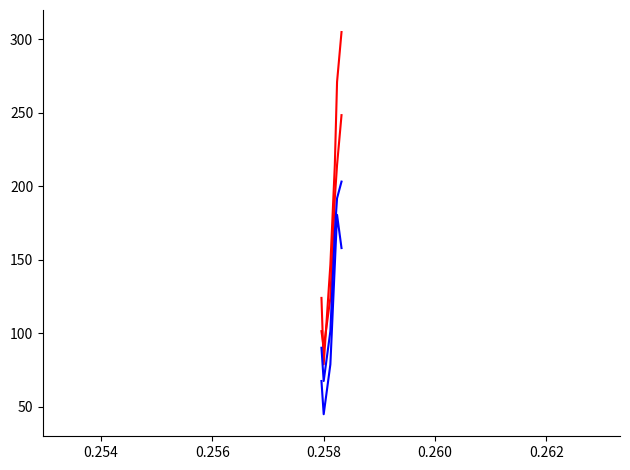

Reading left to right, list all the values displayed in this chart.

WoRMS ID (red 1): 101.5	90.2	124.1	158.0	192.0	214.6	248.5
WoRMS ID (red 2): 124.1	78.9	146.7	180.7	214.6	271.1	305.0
WoRMS ID (blue 1): 90.2	67.6	101.5	135.4	169.3	192.0	203.3
WoRMS ID (blue 2): 67.6	45.0	78.9	112.8	146.7	180.7	158.0